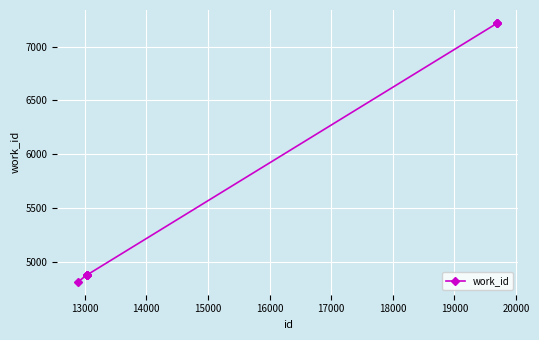

How many values are below 4875?

1